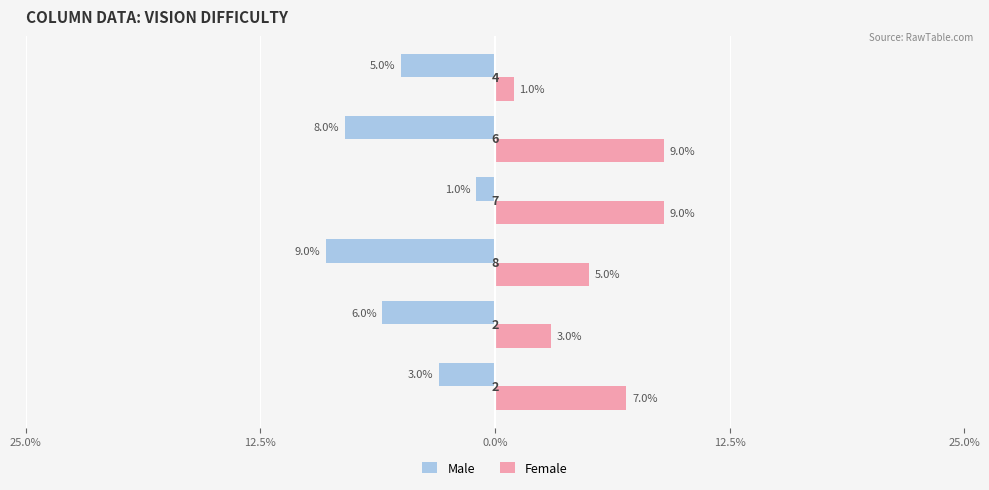

Reading left to right, extract all data points from this chart.

Male: -3	-6	-9	-1	-8	-5
Female: 7	3	5	9	9	1